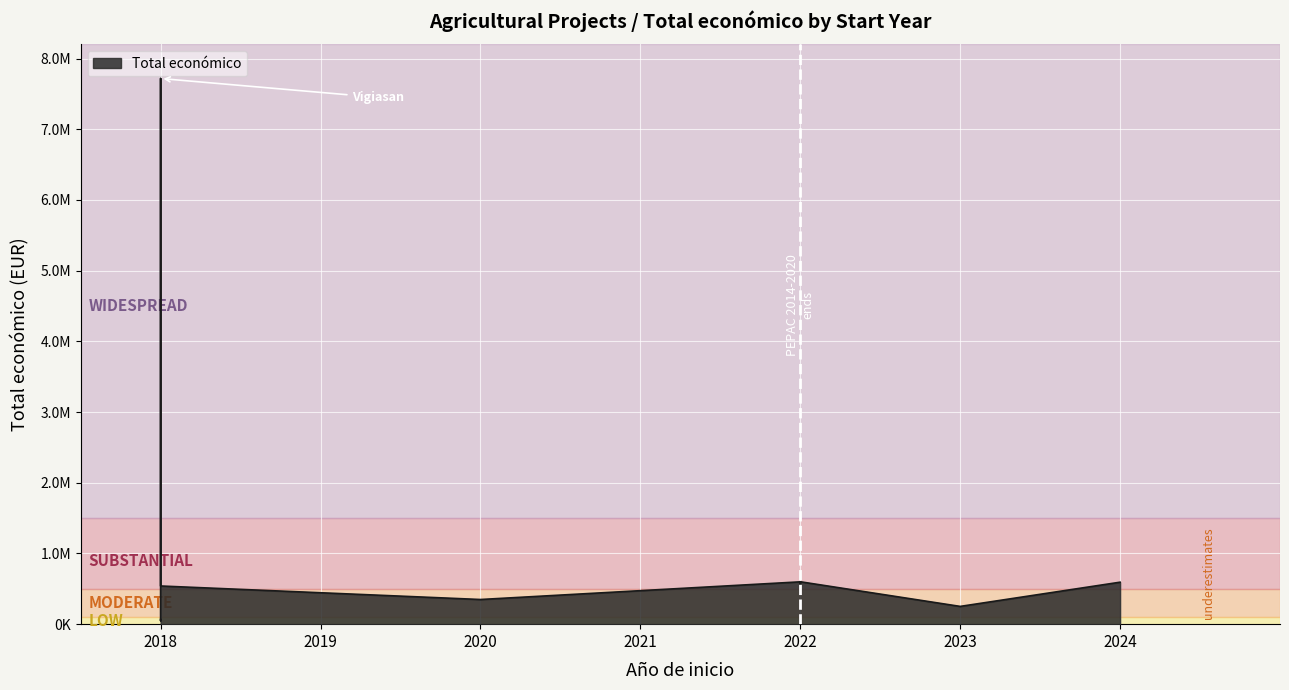

Where is the first local maximum?

2022